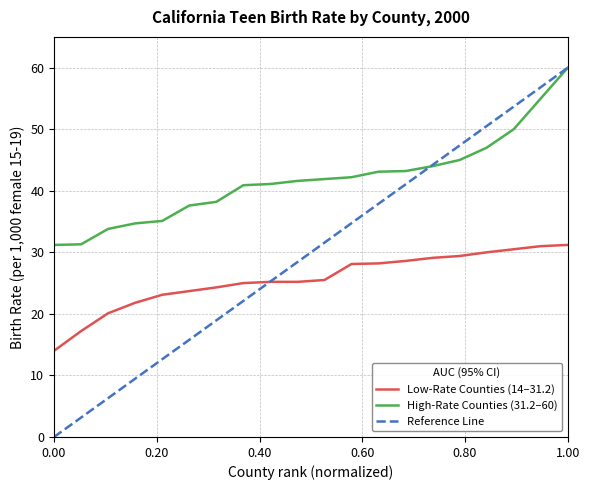

Rank the series by their average value, from lowest to highest.

Low-Rate Counties (14–31.2), Reference Line, High-Rate Counties (31.2–60)